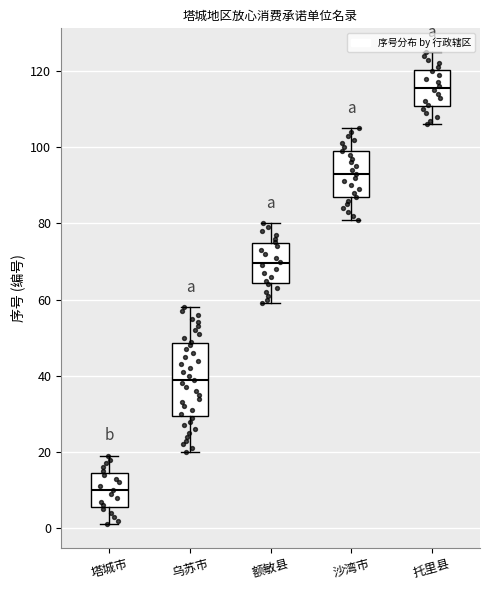

Where does the lower whisker of the box for 乌苏市 end on the y-axis? The values are not printed on the chart, so give them approximately, as read against the axis.

20